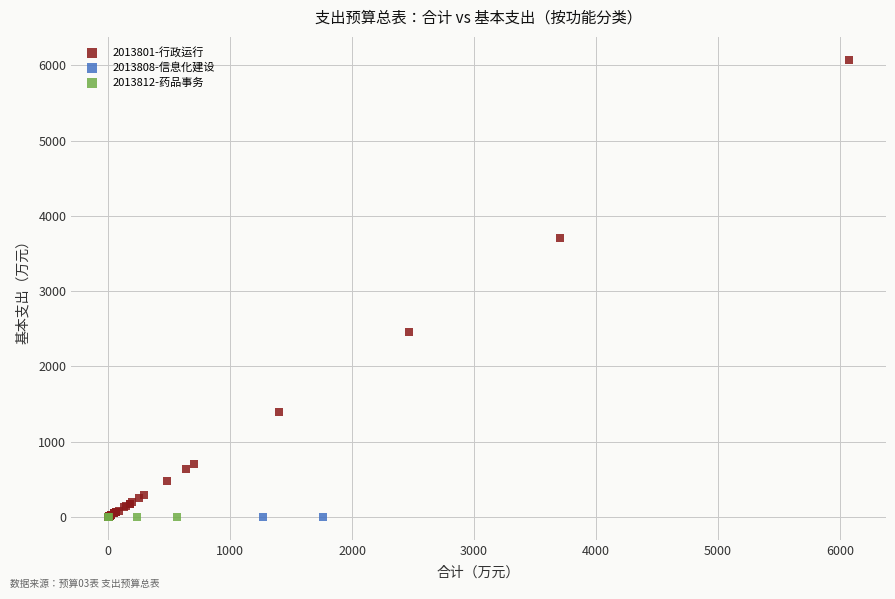

What are all the series names shown in the legend?

2013801-行政运行, 2013808-信息化建设, 2013812-药品事务